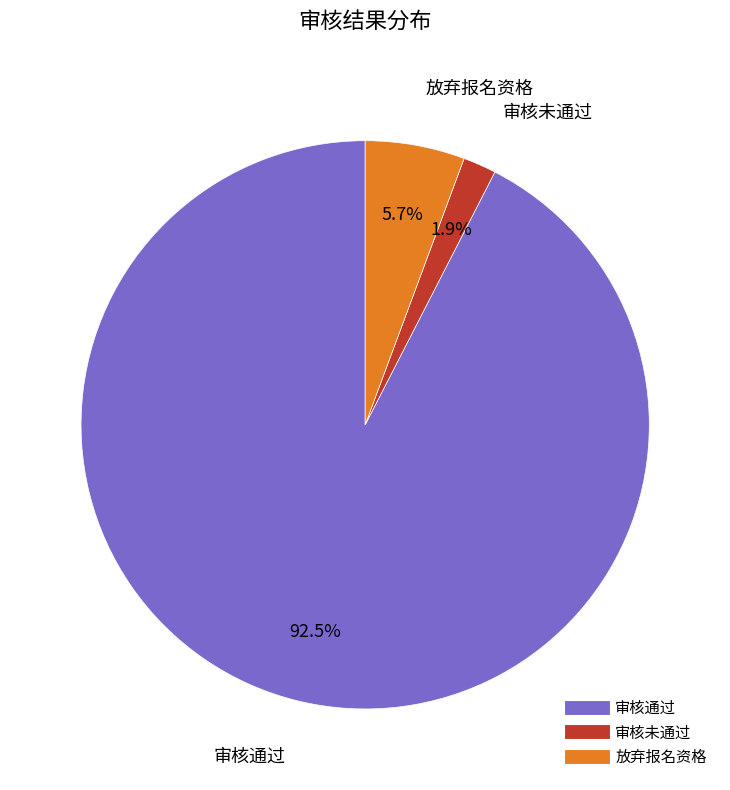

Between 审核未通过 and 审核通过, which is larger?

审核通过